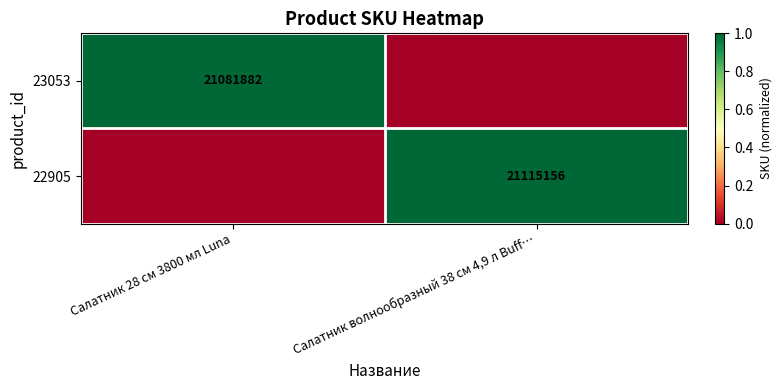

The value of 22905 at Салатник волнообразный 38 см 4,9 л Buff… is 1.4. True or false?

False